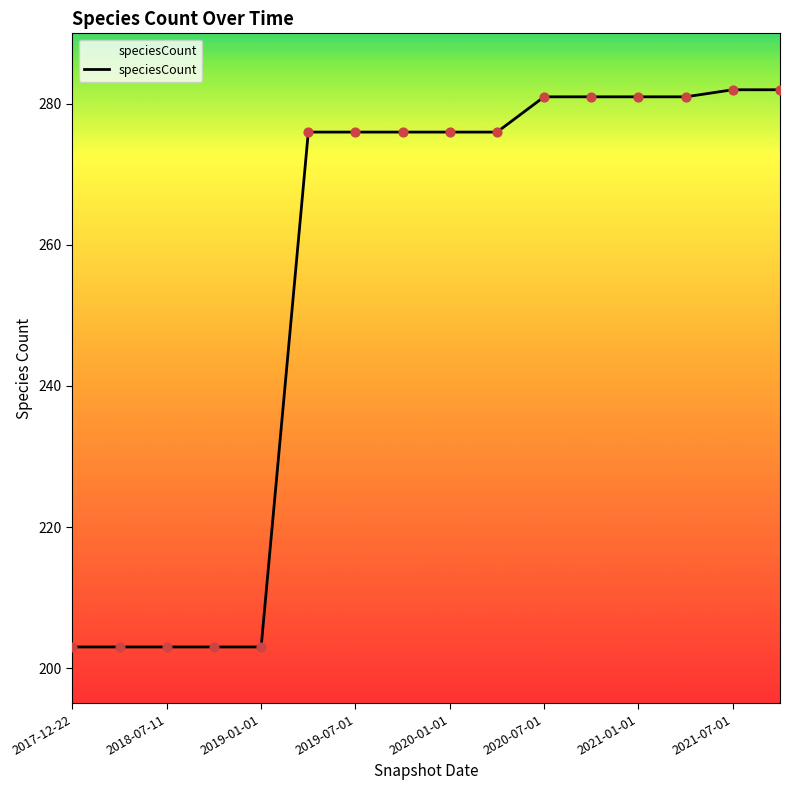

What is the maximum value shown in the chart?

282